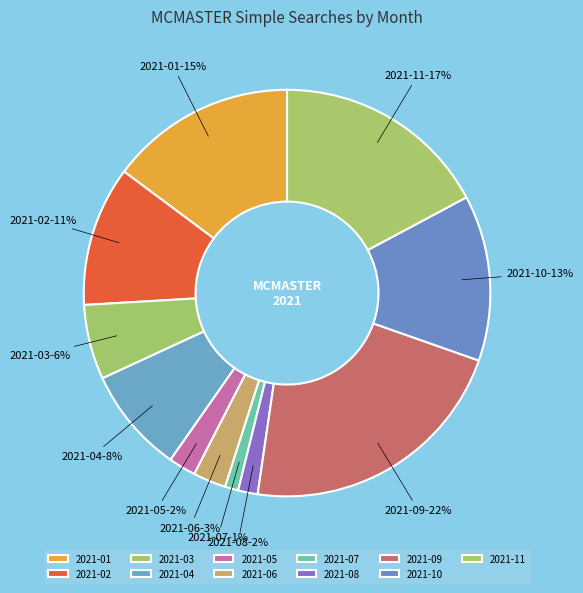

What is the largest slice in the pie chart?

2021-09